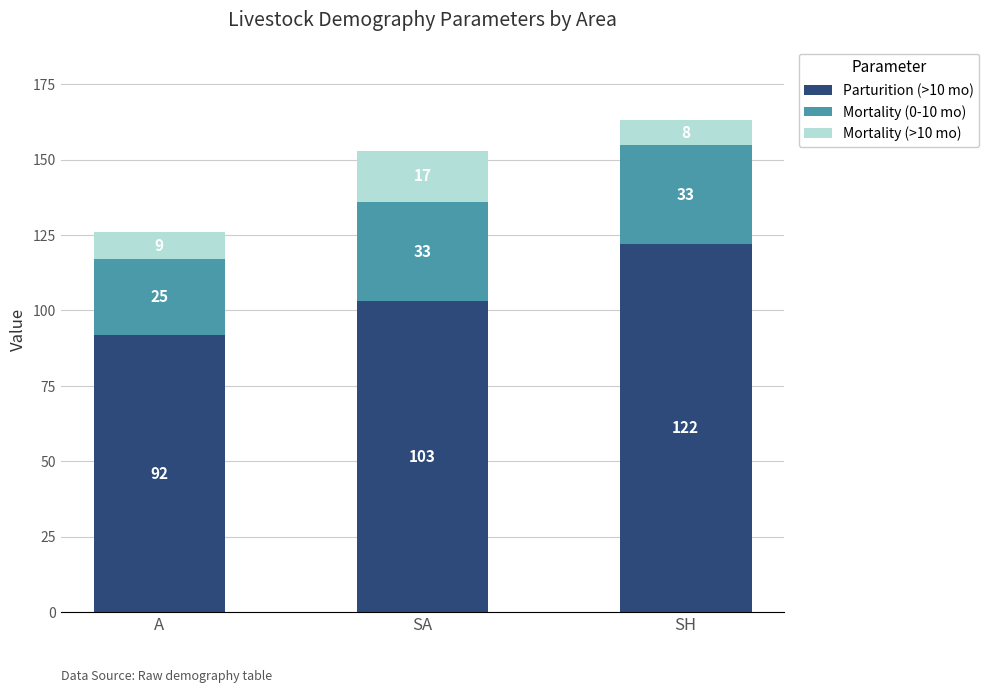

How many bars are there in total?

3